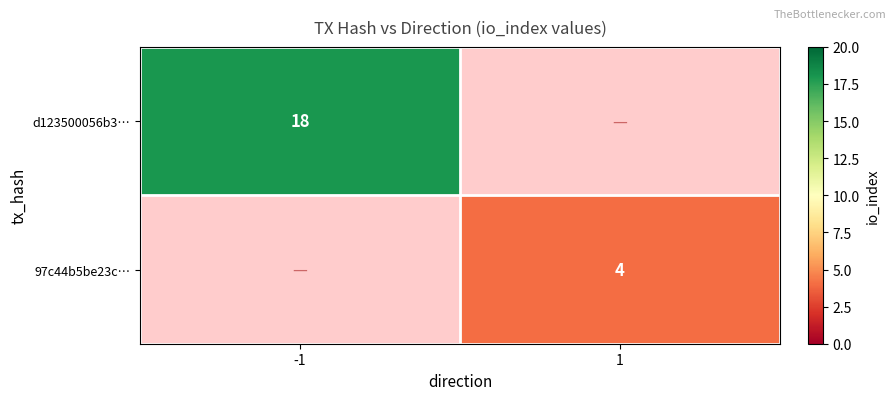

The value of d123500056b3… at -1 is 30. True or false?

False